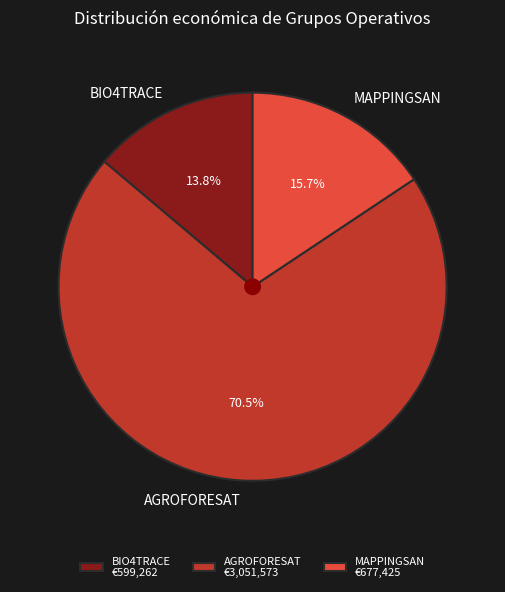

What is the ratio of the value at AGROFORESAT to the value at MAPPINGSAN?

4.5